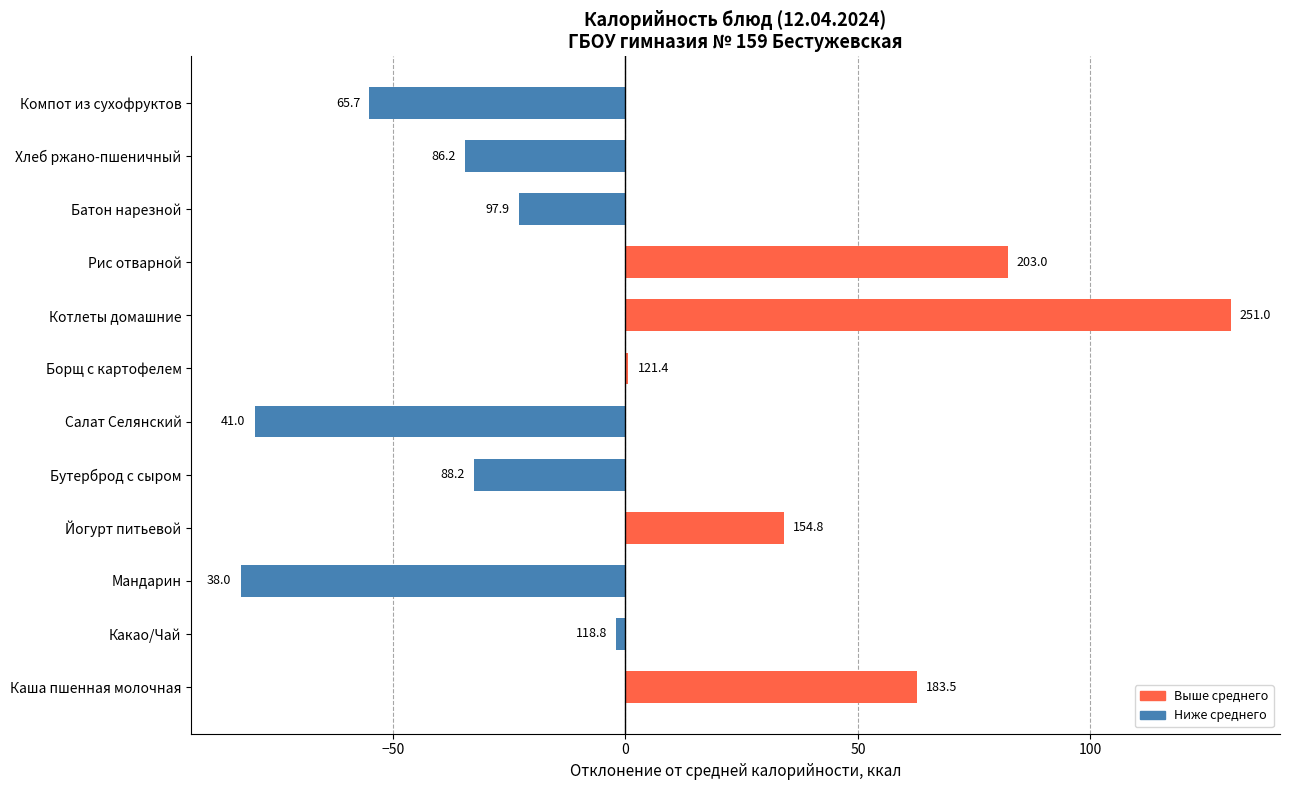

Are the bars horizontal?

Yes